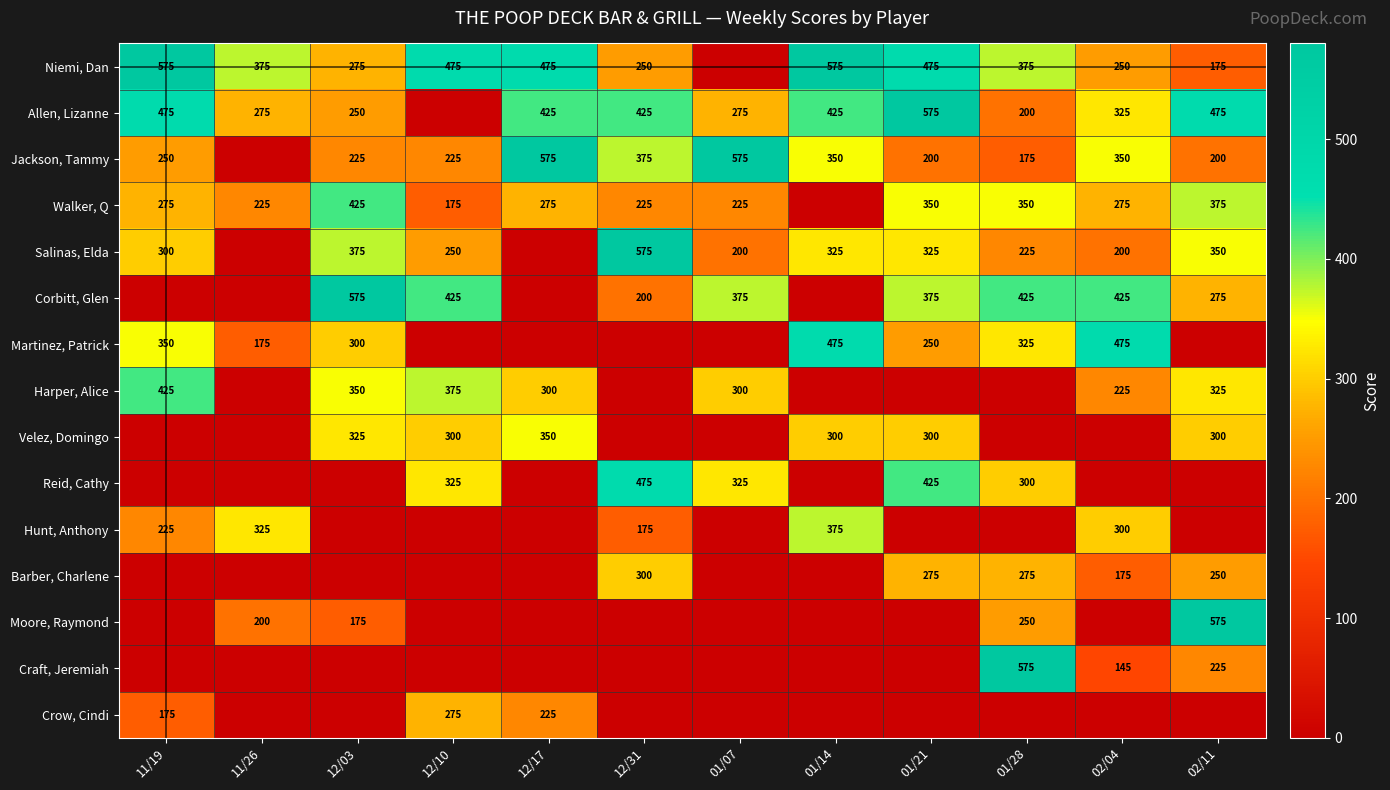

The Niemi, Dan series shows 375 at 11/26. True or false?

True